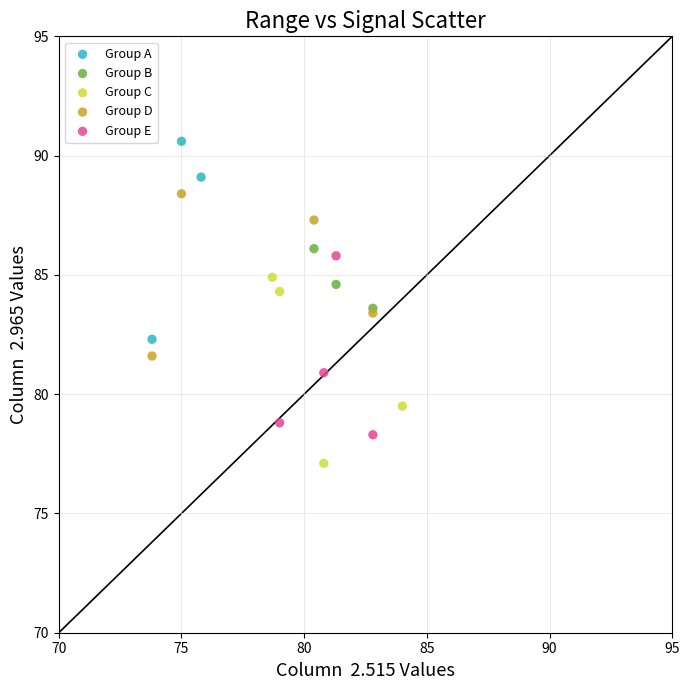

Which series has the widest spread of Y values?

Group A